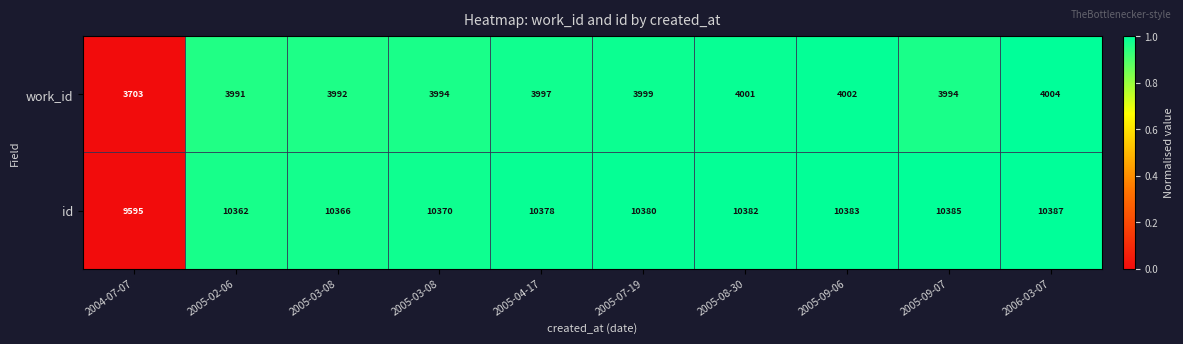

Reading left to right, transcribe all the data shown in this chart.

work_id: 2004-07-07=3703.0	2005-02-06=3991.0	2005-03-08=3992.0	2005-03-08=3994.0	2005-04-17=3997.0	2005-07-19=3999.0	2005-08-30=4001.0	2005-09-06=4002.0	2005-09-07=3994.0	2006-03-07=4004.0
id: 2004-07-07=9595.0	2005-02-06=10362.0	2005-03-08=10366.0	2005-03-08=10370.0	2005-04-17=10378.0	2005-07-19=10380.0	2005-08-30=10382.0	2005-09-06=10383.0	2005-09-07=10385.0	2006-03-07=10387.0